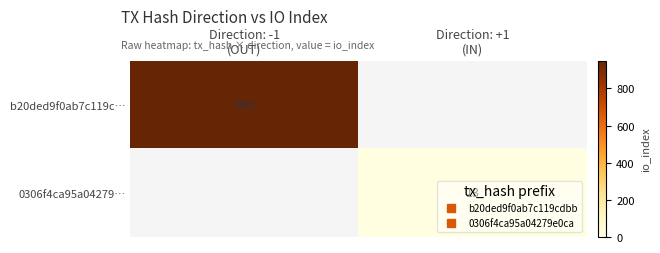

What is the difference between the maximum and minimum values in the 0306f4ca95a04279… series?

13